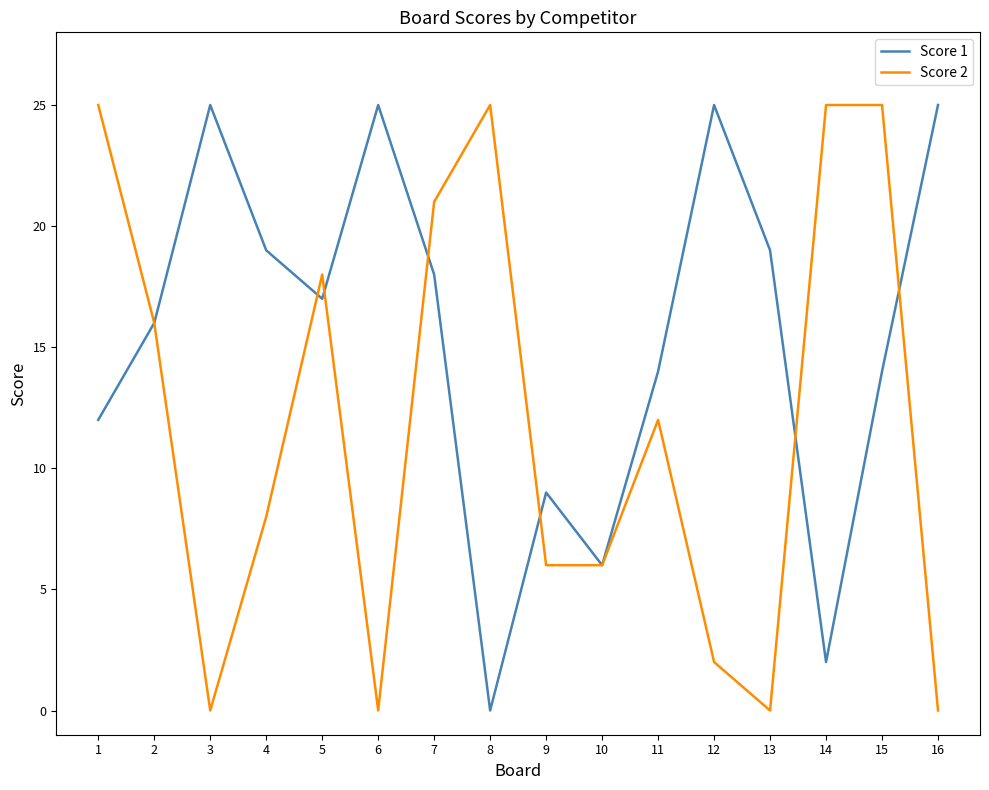

Between 2 and 4, which series saw the biggest shift?

Score 2